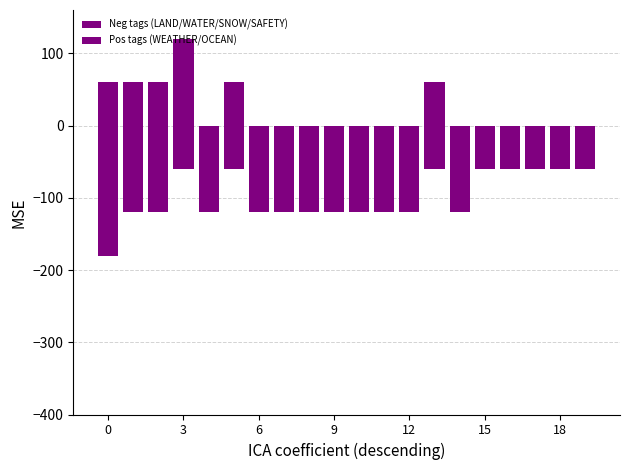

What is the label of the 20th bar from the left?

19